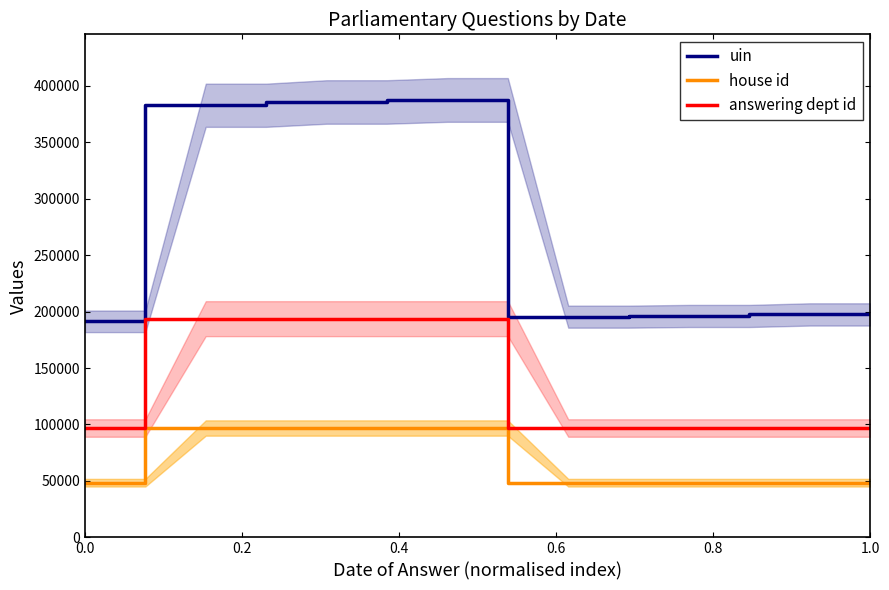

How many distinct data groups are displayed?

3